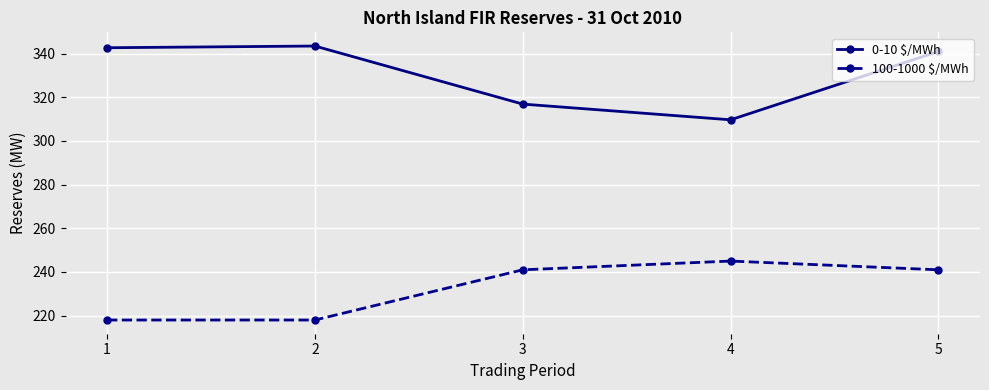

Does the chart have visible grid lines?

Yes